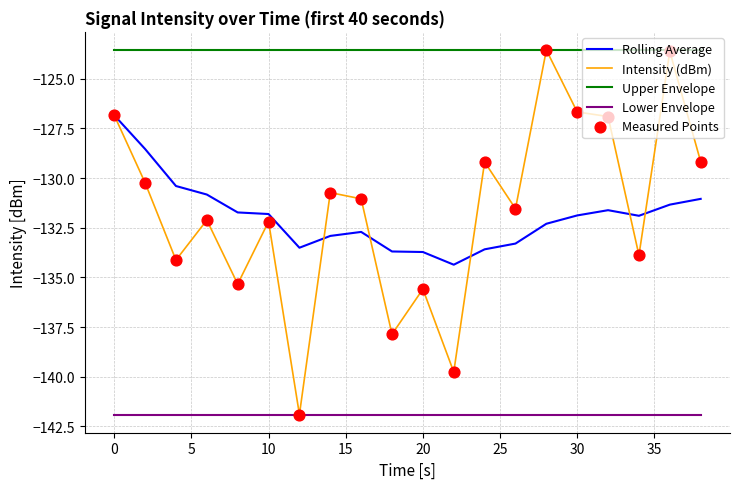

Which series has the largest total across all categories?

Upper Envelope